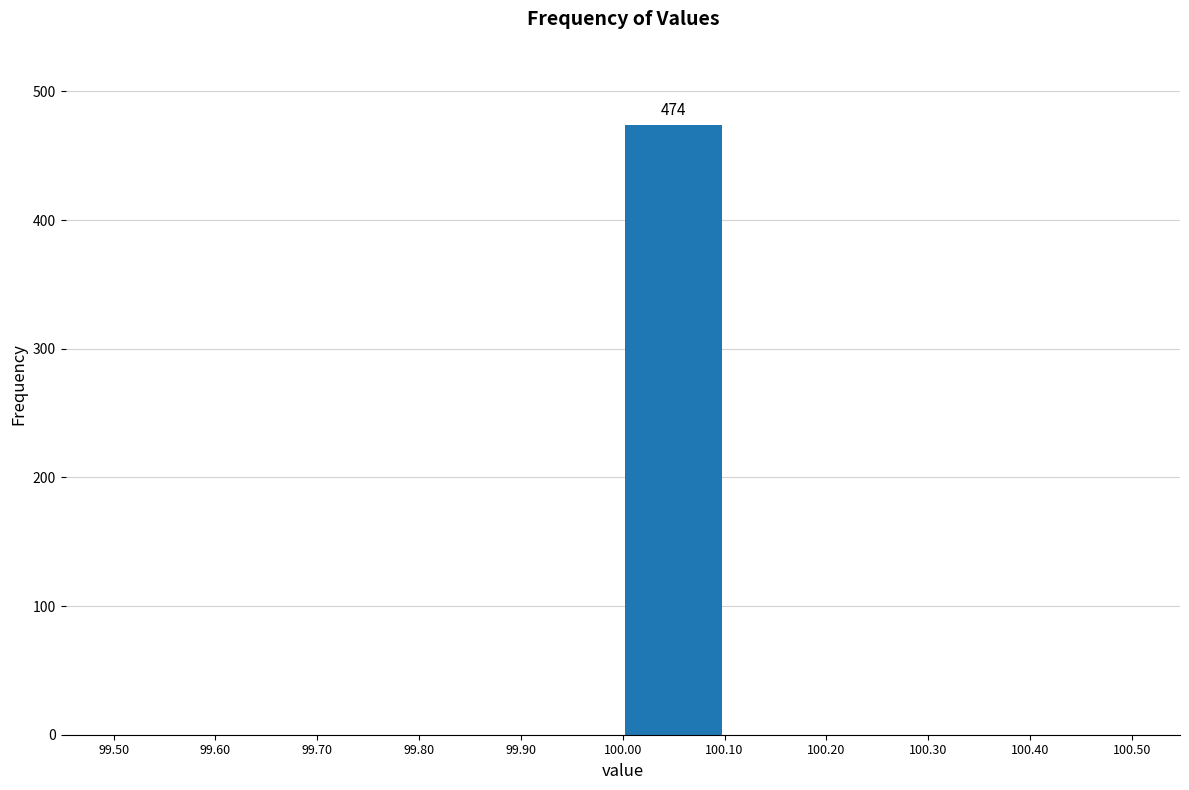

Over which range of the x-axis is the bar tallest?

100.00 to 100.10